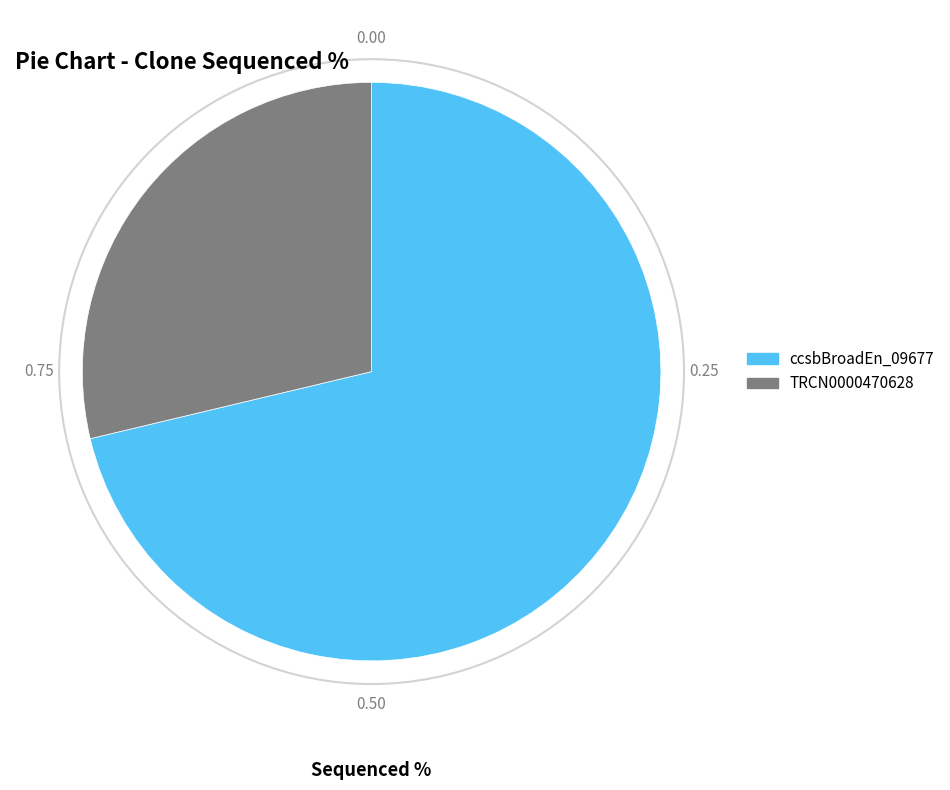

Does any single category account for the majority?

Yes